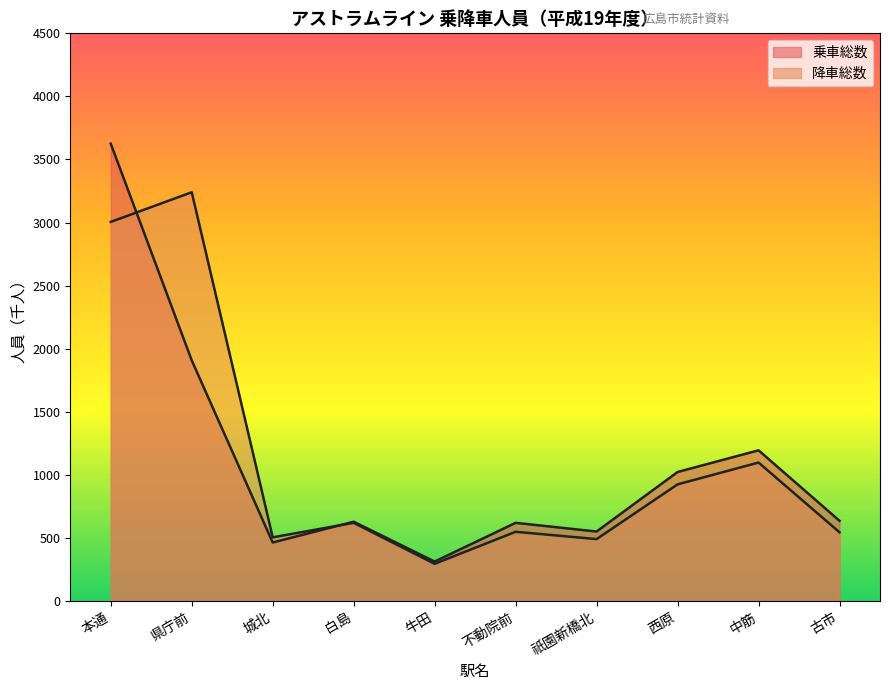

What position from the left is 本通?

1